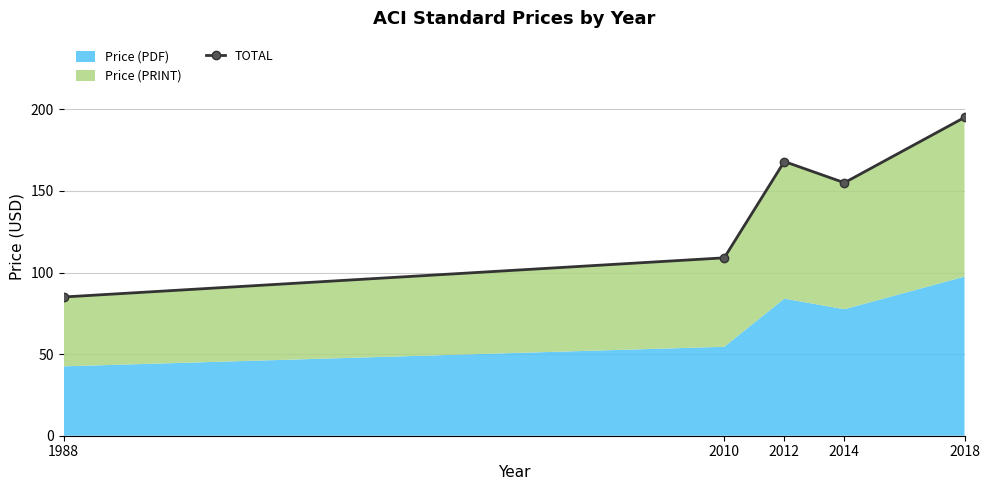

At which label is the value closest to 140?

2014